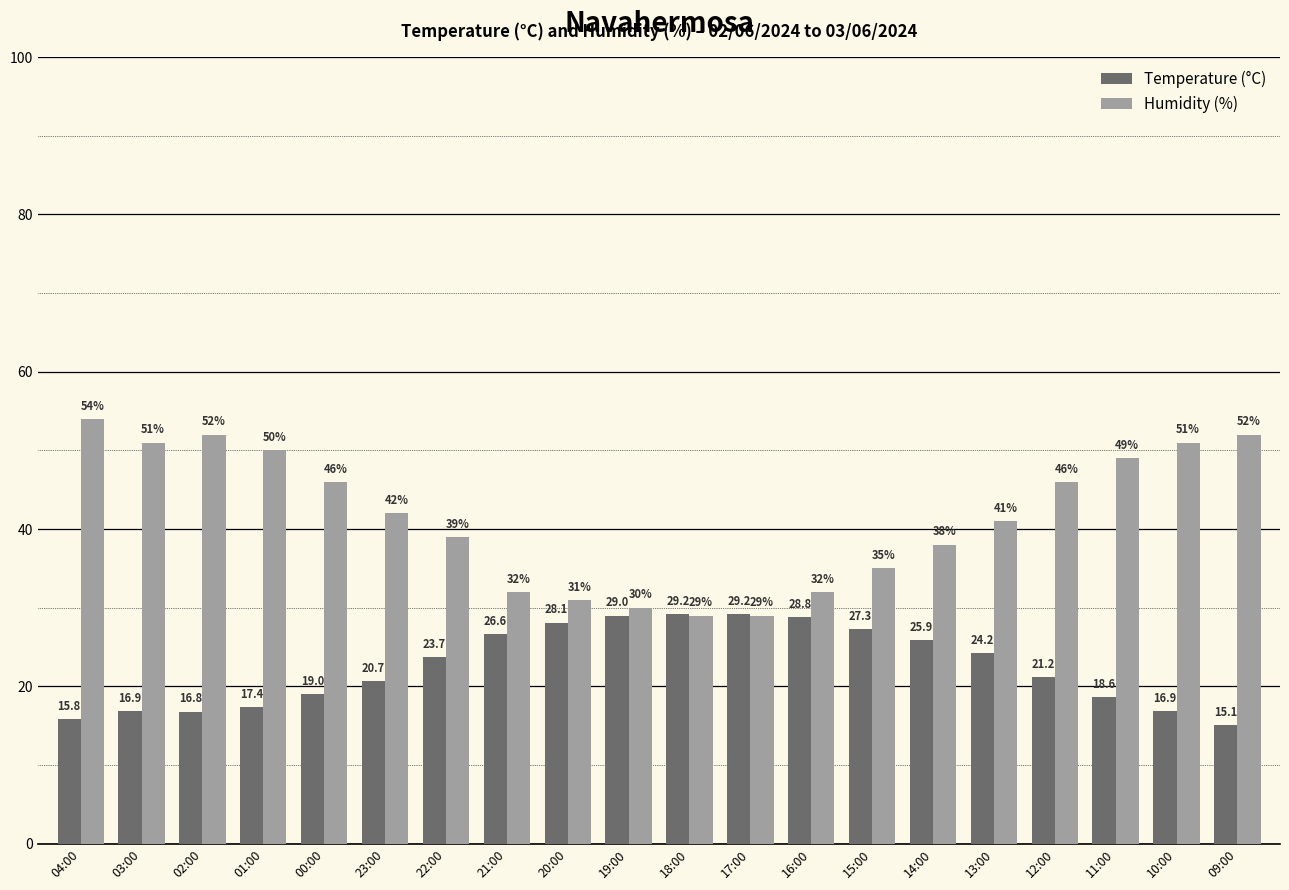

Which series has the widest spread of values?

Humidity (%)